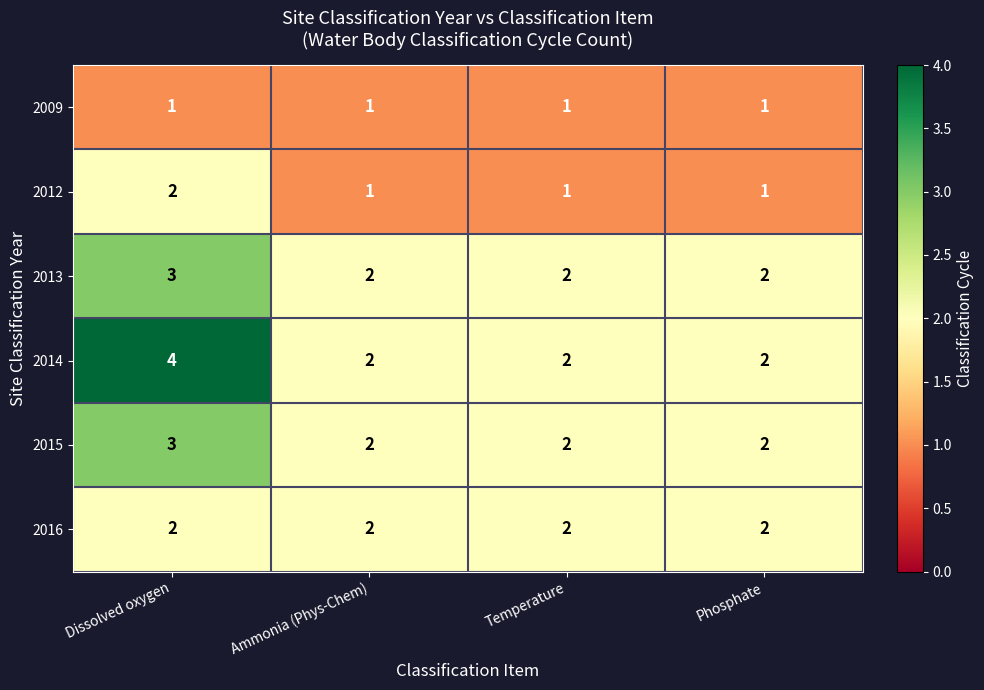

The value of 2009 at Ammonia (Phys-Chem) is 1. True or false?

True